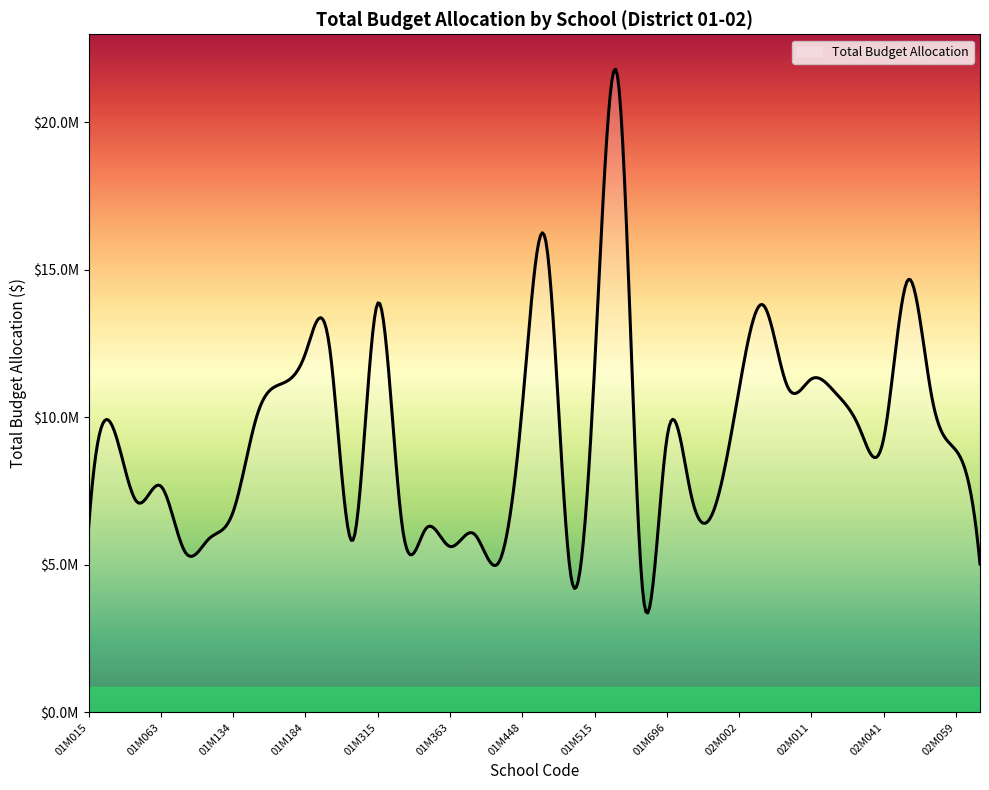

Reading left to right, list all the values displayed in this chart.

6264240	9679548	7140441	7667929	5444552	5890537	6802219	10091601	11138663	12169826	12391411	5883168	13869547	6421917	6230515	5624106	6052094	5051343	10368826	15873320	4729293	11654465	21287396	4093938	9273488	7404015	6964367	10949754	13811445	11063864	11302639	10833846	9633532	9274570	14652331	10692321	8886099	5031759